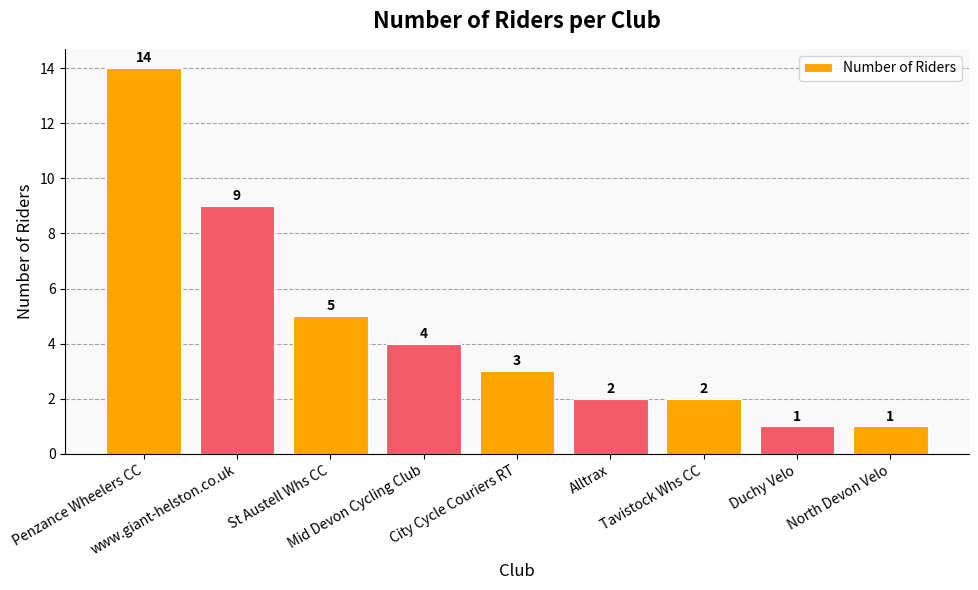

Reading left to right, what are all the values shown in this chart?

14	9	5	4	3	2	2	1	1